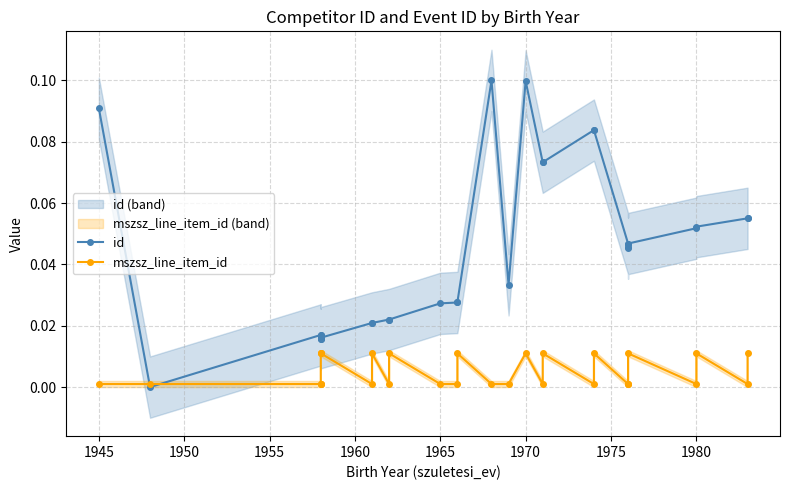

The value of mszsz_line_item_id at 14 is 0.0. True or false?

False